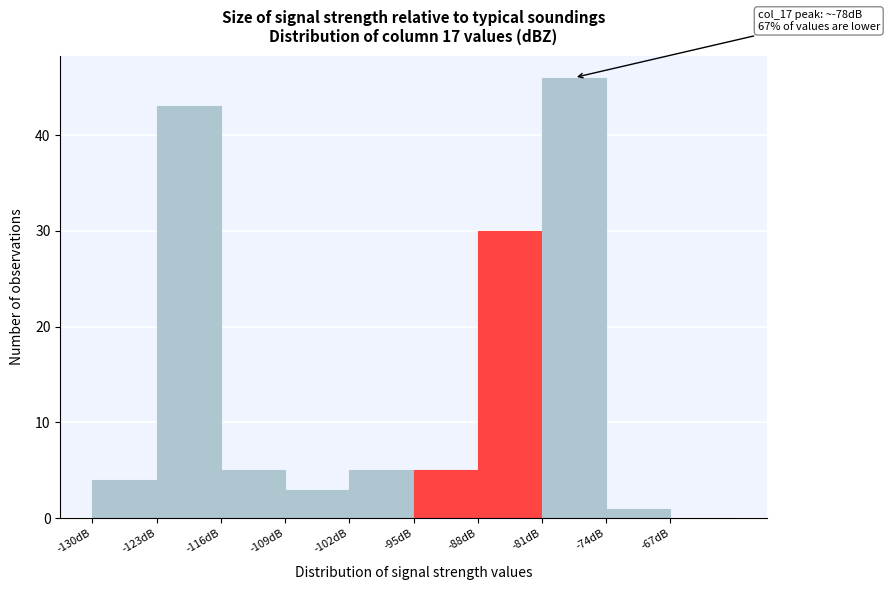

Which range on the x-axis has the tallest bar?

-81 to -74